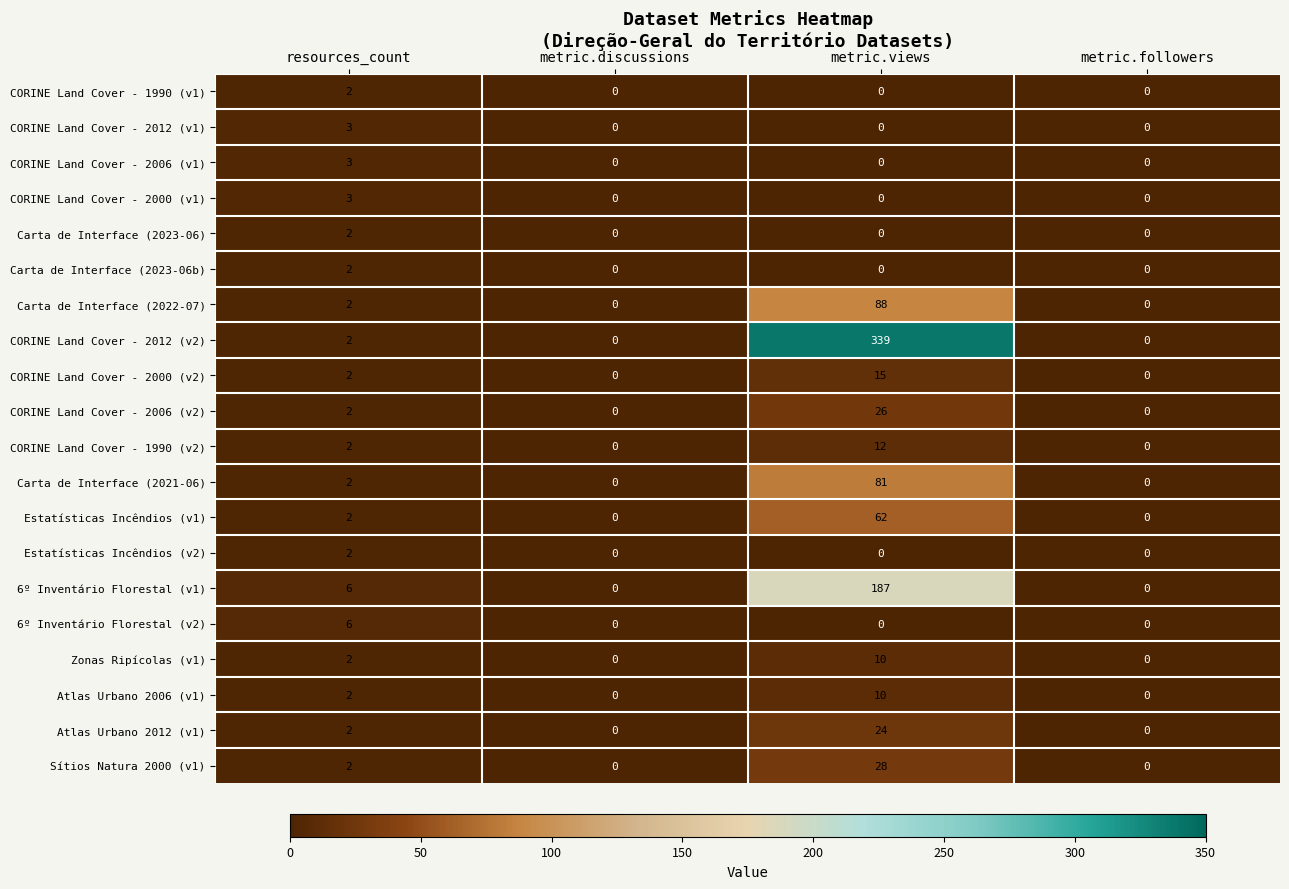

What is the maximum value shown in the chart?

339